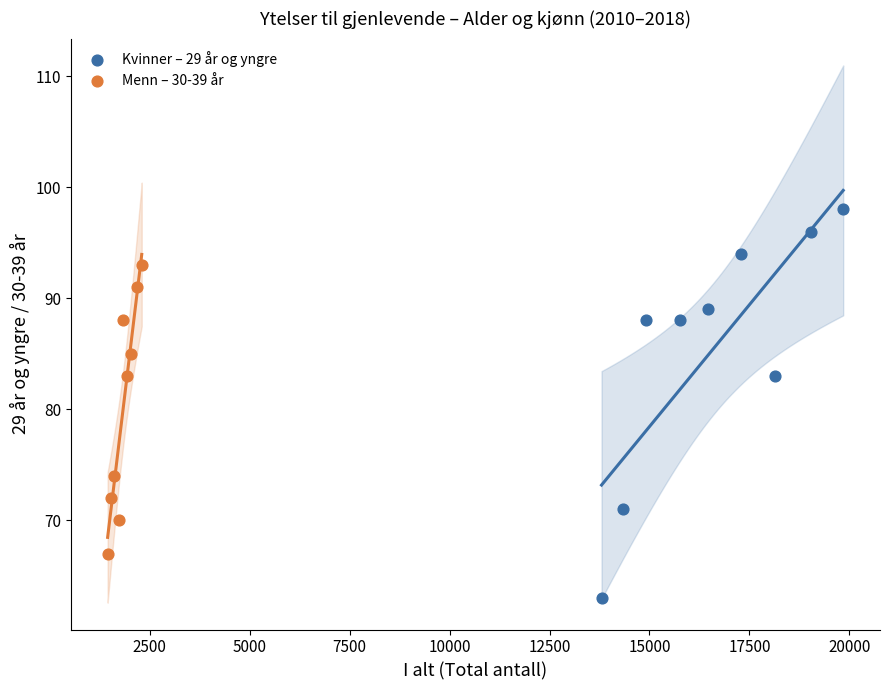

Which series reaches the minimum Y coordinate?

Kvinner – 29 år og yngre